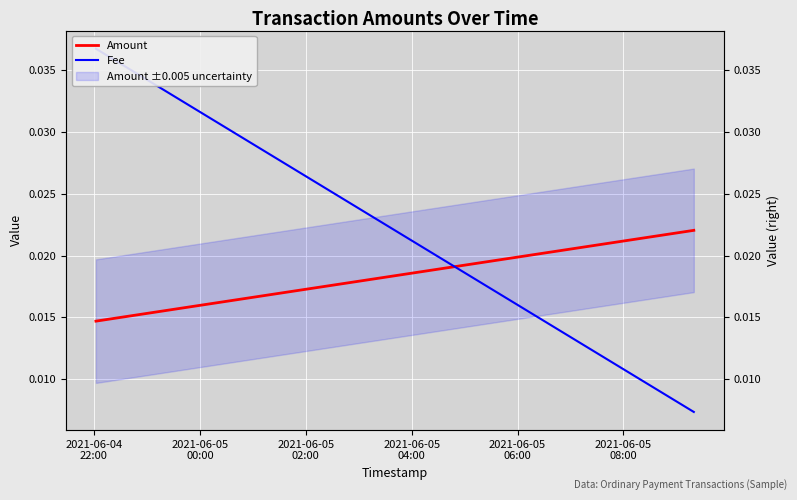

Is it true that Fee equals 0.0 at 2021-06-05
00:00?

False